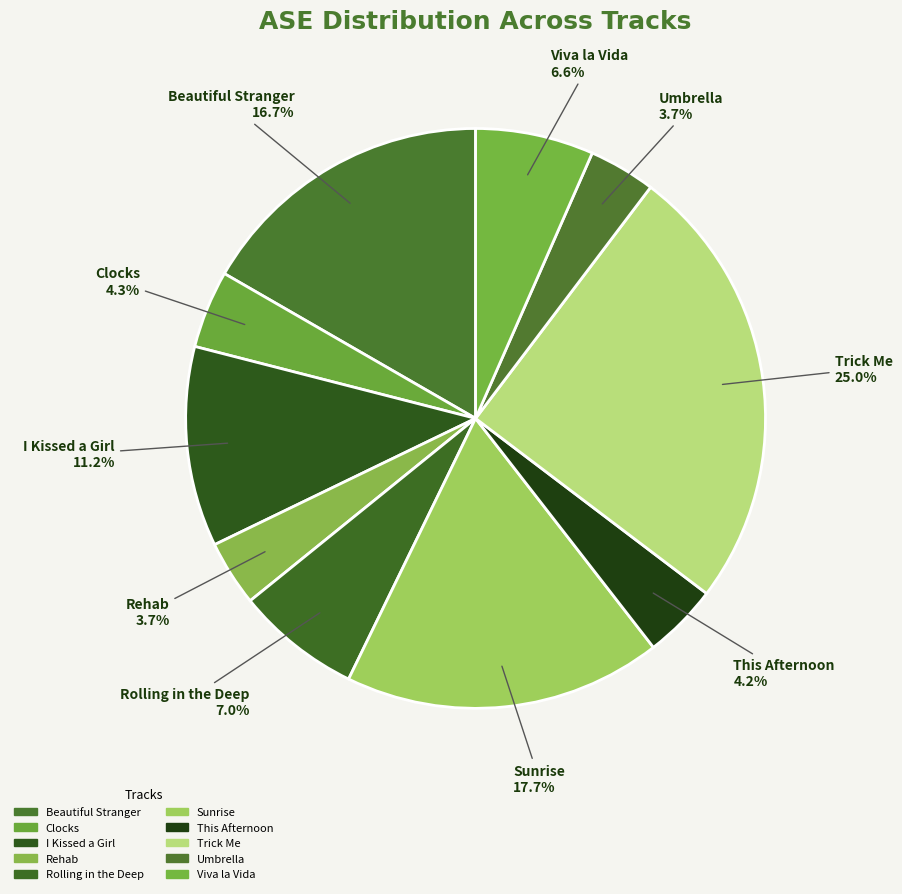

Count the number of slices in the pie.

10